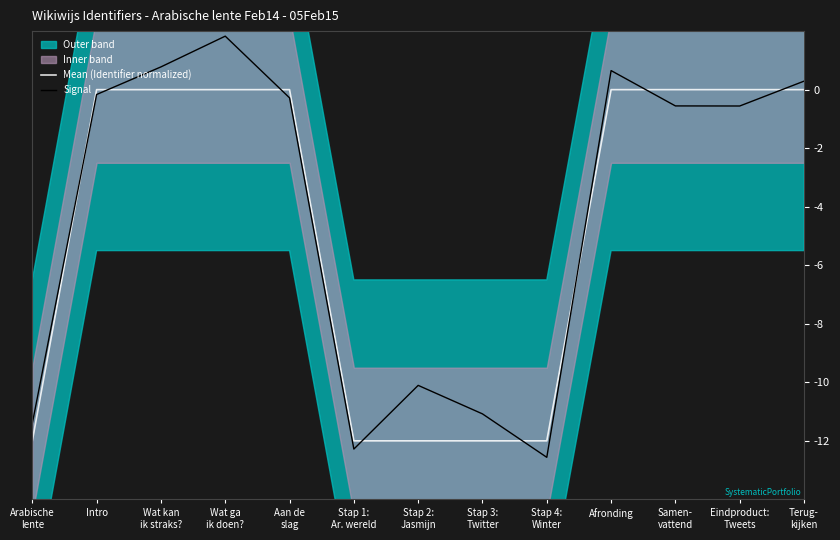

Reading right to left, extract all data points from this chart.

Mean (Identifier normalized): 0.0	-0.0	-0.0	-0.0	-12.0	-12.0	-12.0	-12.0	-0.0	-0.0	-0.0	-0.0	-12.0
Signal: 0.3	-0.6	-0.6	0.7	-12.6	-11.1	-10.1	-12.3	-0.3	1.8	0.8	-0.2	-11.4